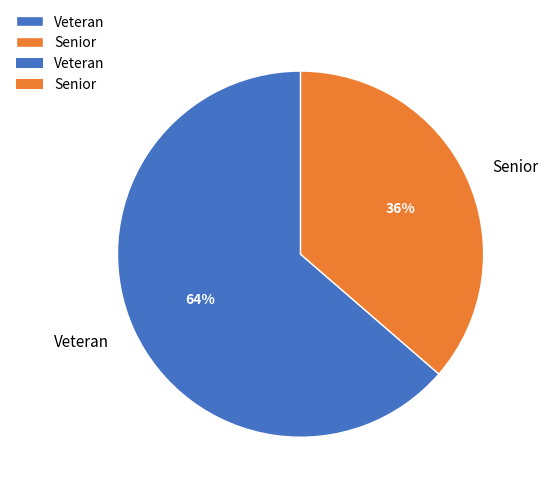

How many slices are in this pie chart?

2